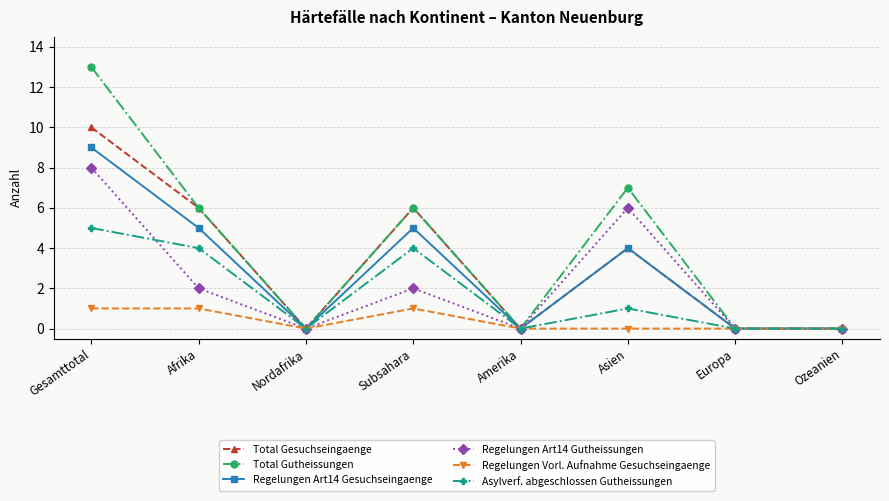

Reading right to left, extract all data points from this chart.

Total Gesuchseingaenge: 0	0	4	0	6	0	6	10
Total Gutheissungen: 0	0	7	0	6	0	6	13
Regelungen Art14 Gesuchseingaenge: 0	0	4	0	5	0	5	9
Regelungen Art14 Gutheissungen: 0	0	6	0	2	0	2	8
Regelungen Vorl. Aufnahme Gesuchseingaenge: 0	0	0	0	1	0	1	1
Asylverf. abgeschlossen Gutheissungen: 0	0	1	0	4	0	4	5